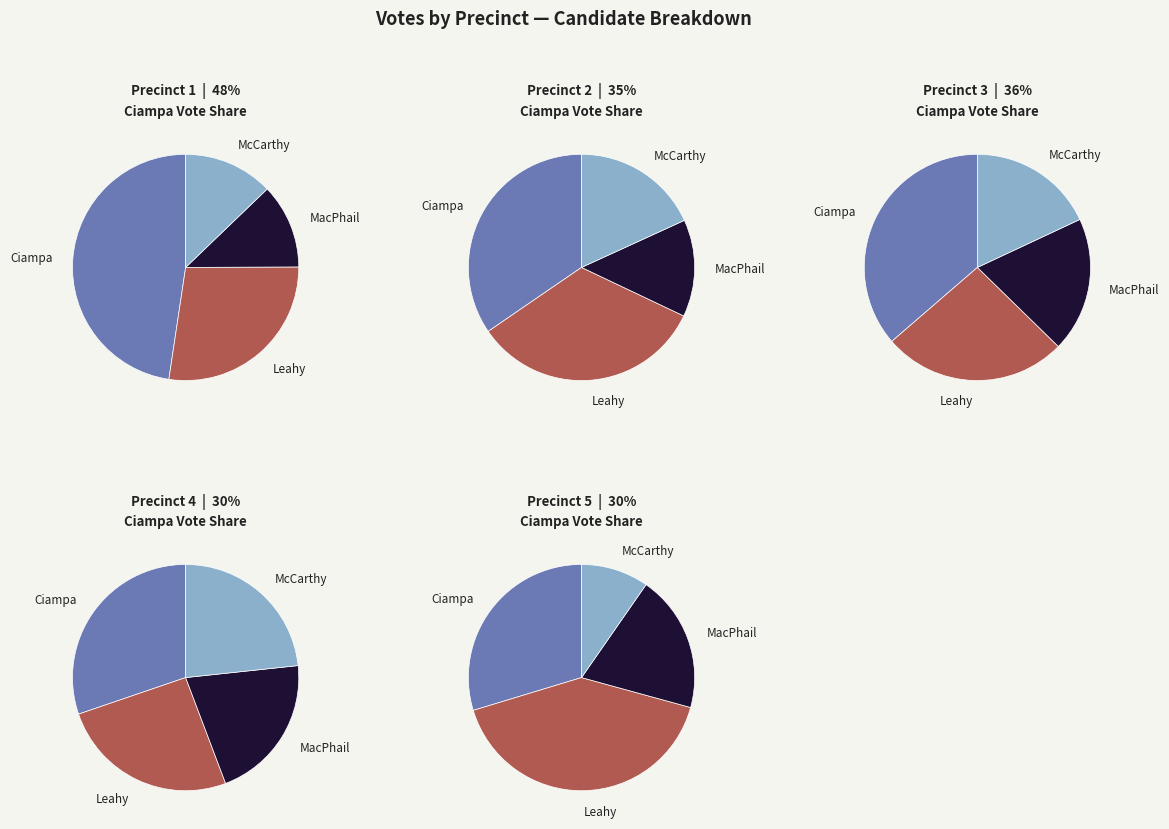

Is the sum of Precinct 4 and Precinct 5 greater than half?

No